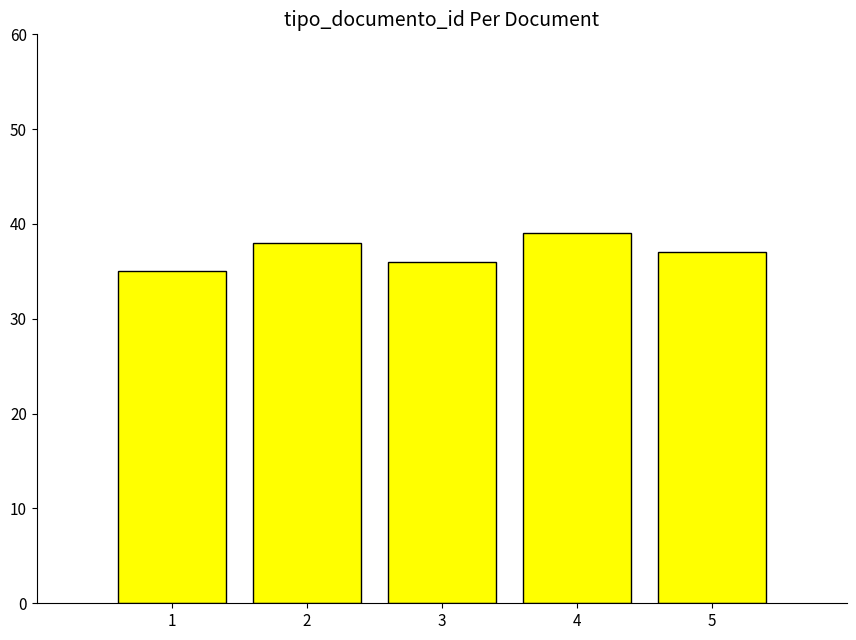

Rank the categories by value from highest to lowest.

4, 2, 5, 3, 1